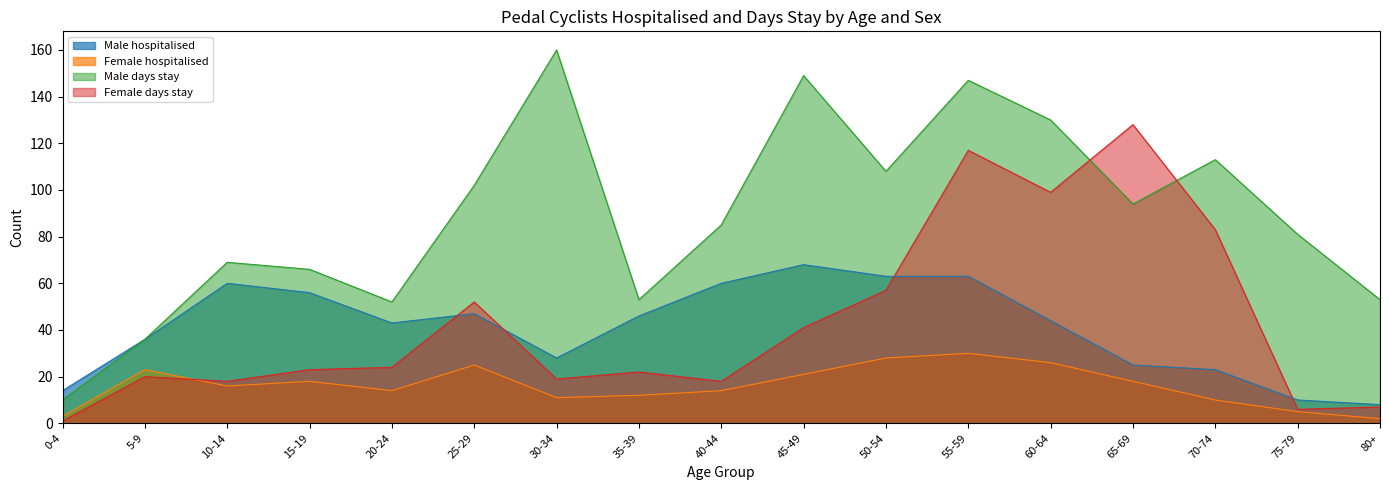

Between which two adjacent categories do Female days stay and Male hospitalised first intersect?

20-24 and 25-29